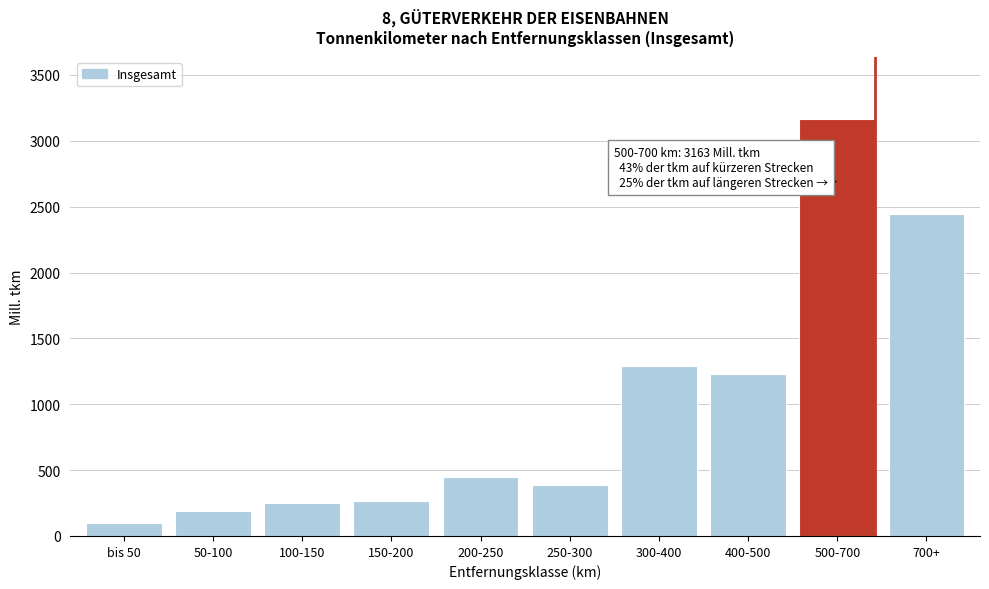

Approximately how many times larger is the value at 300-400 compared to 500-700?

0.4